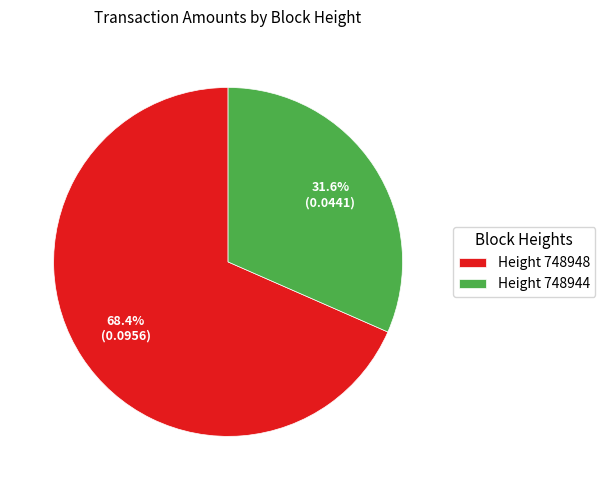

Count the number of slices in the pie.

2